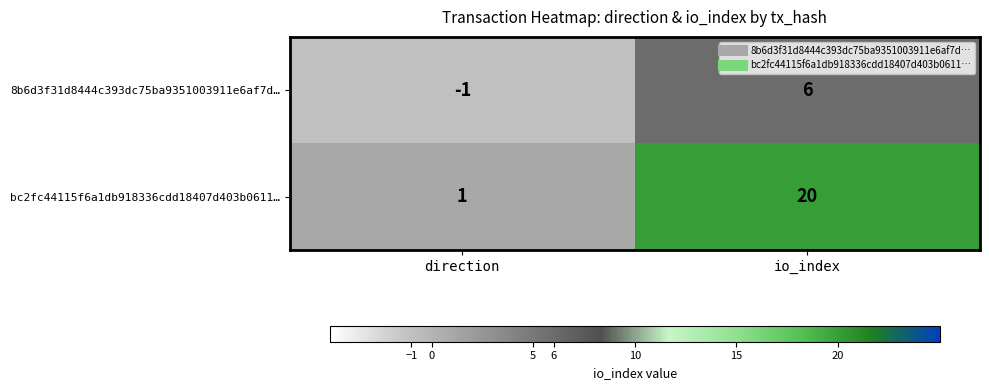

What is the difference between the highest and lowest values at io_index?

14